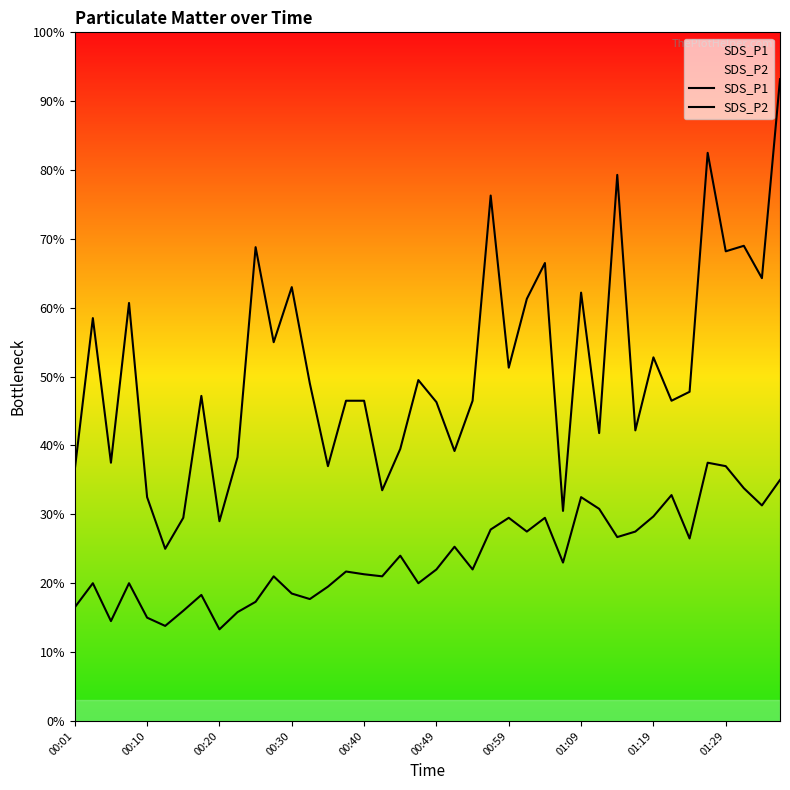

What is the total value across all series at 00:30?

8.1